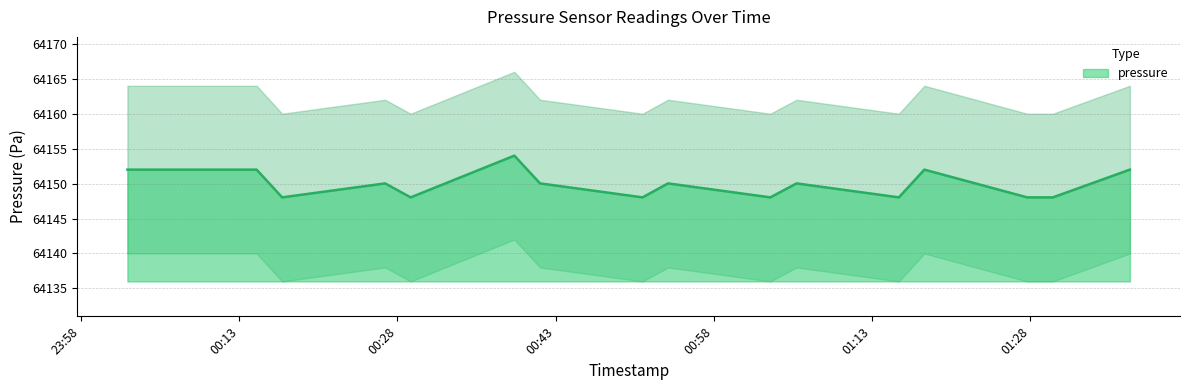

The value at 5 is 64148.0. True or false?

True